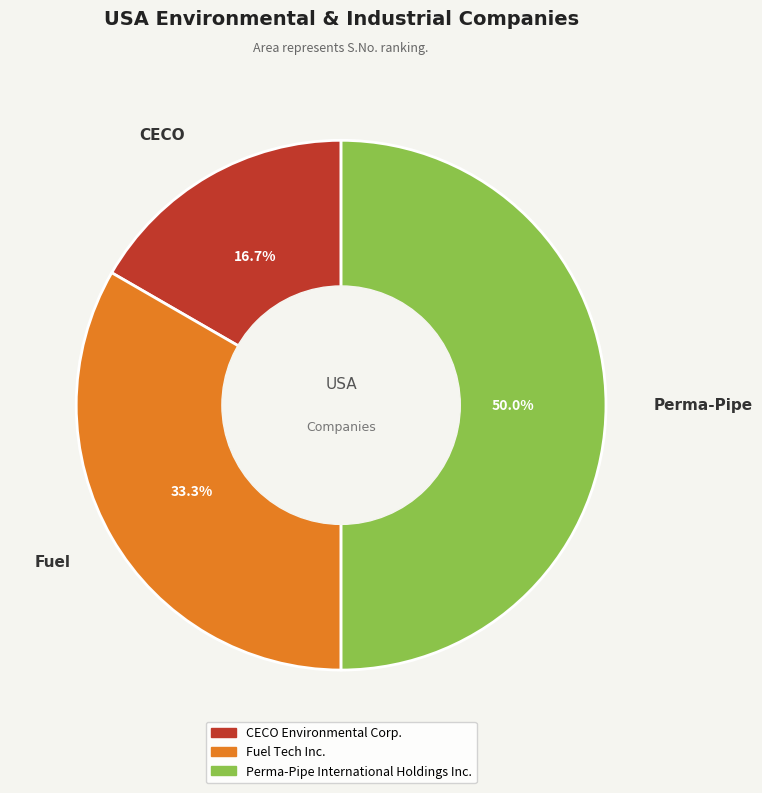

What is the largest slice in the pie chart?

Perma-Pipe International Holdings Inc.